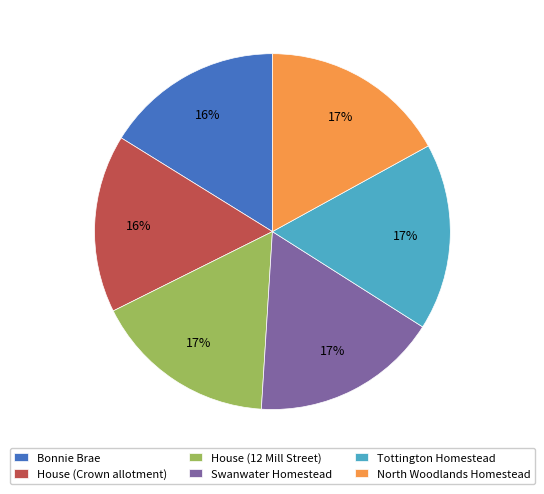

Count the number of slices in the pie.

6